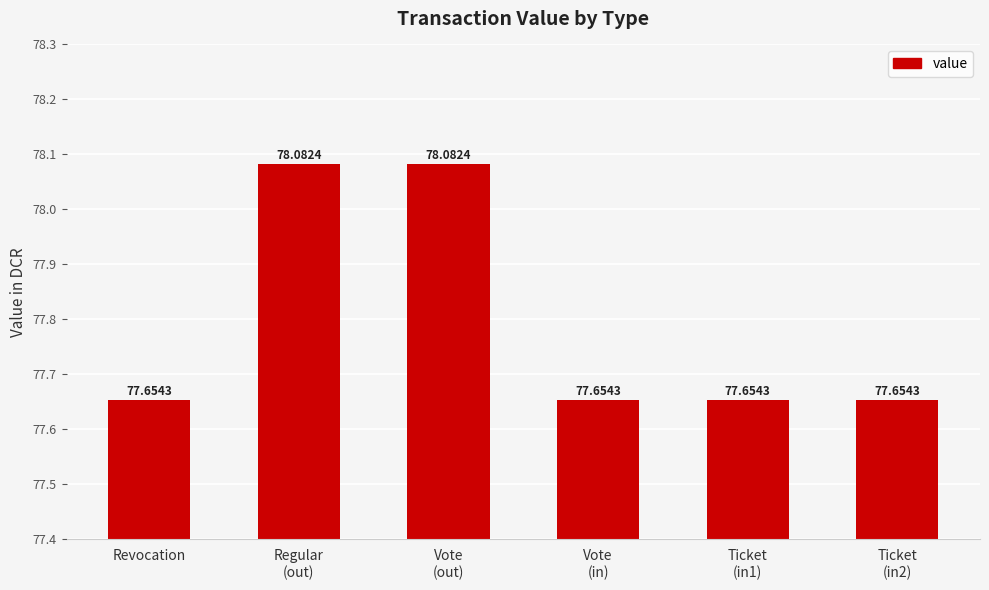

What is the smallest value displayed?

77.7